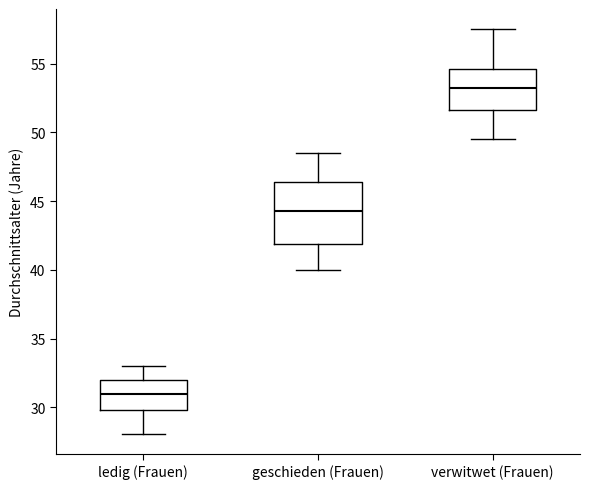

Reading left to right, read every box against the y-axis: the position of its median line, the range the box covers, and the ends of its whiskers. The values are not printed on the chart, so give them approximately, as read against the axis.

ledig (Frauen): median 31.0, box 30.0 to 32.0, whiskers 28.0 to 33.0
geschieden (Frauen): median 44.5, box 42.0 to 46.5, whiskers 40.0 to 48.5
verwitwet (Frauen): median 53.0, box 51.5 to 54.5, whiskers 49.5 to 57.5